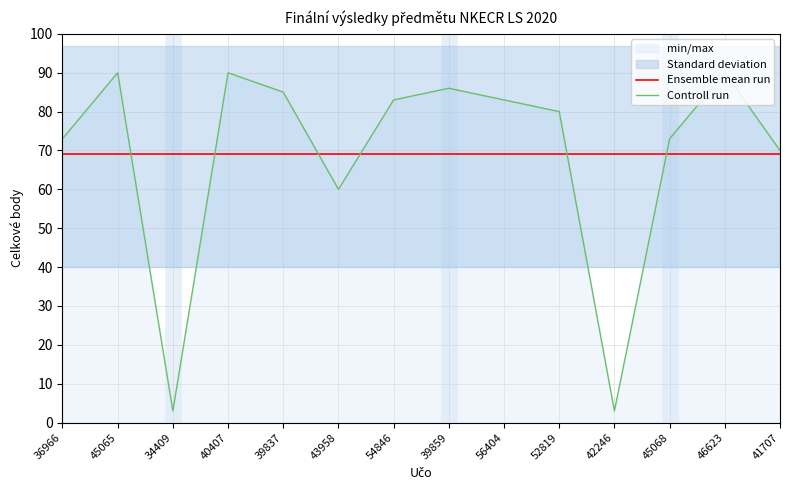

Does the chart display data point markers on the line(s)?

No